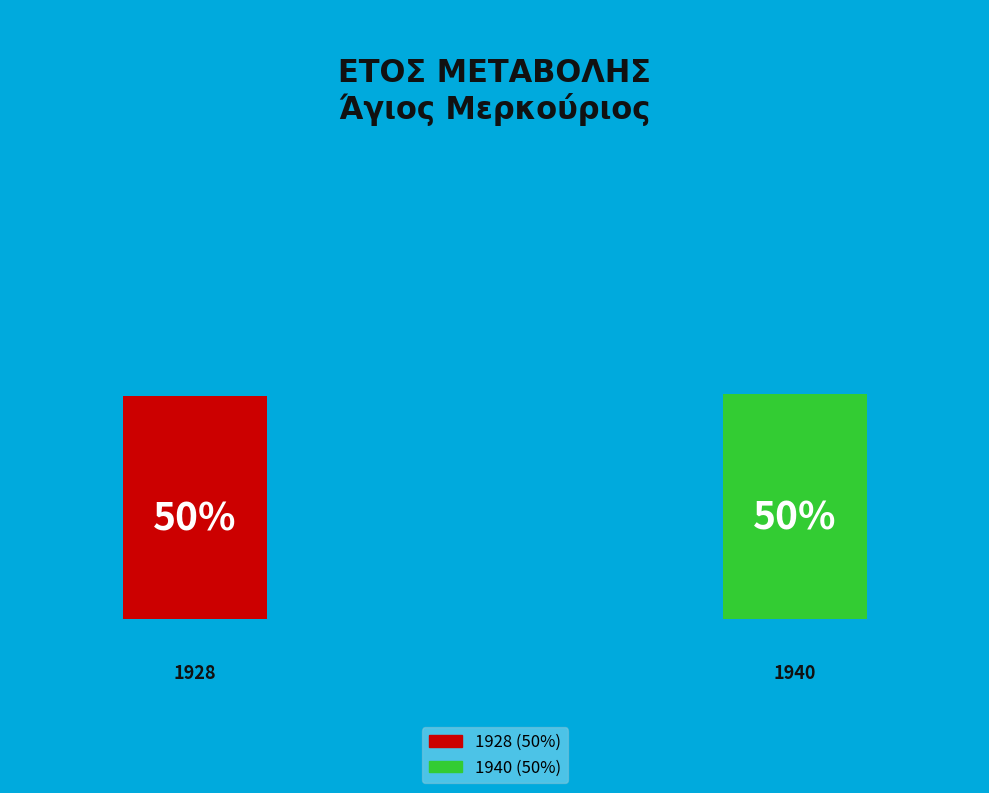

How many slices are in this pie chart?

2